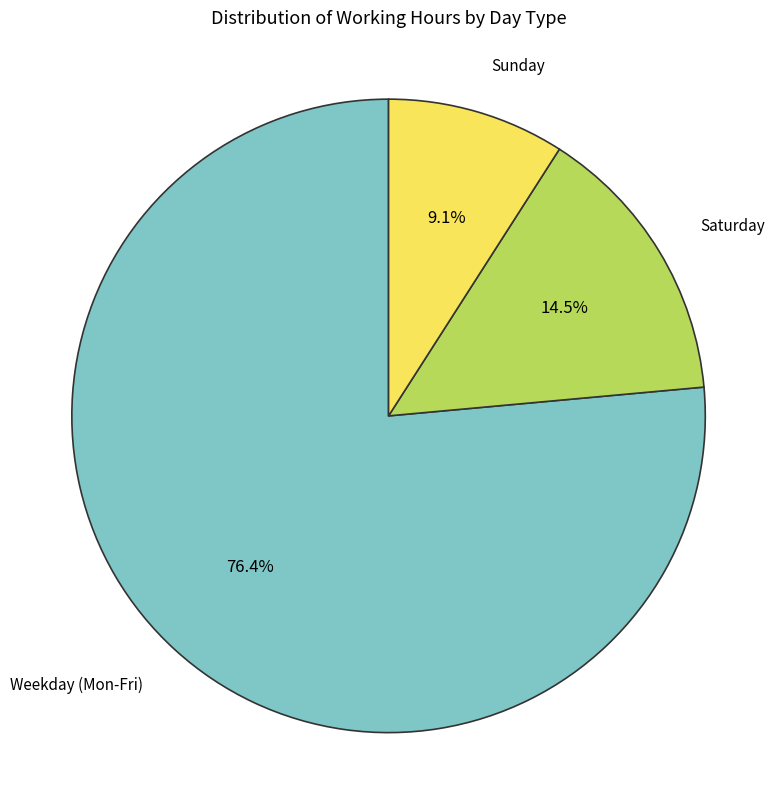

Is there a majority slice in this chart?

Yes